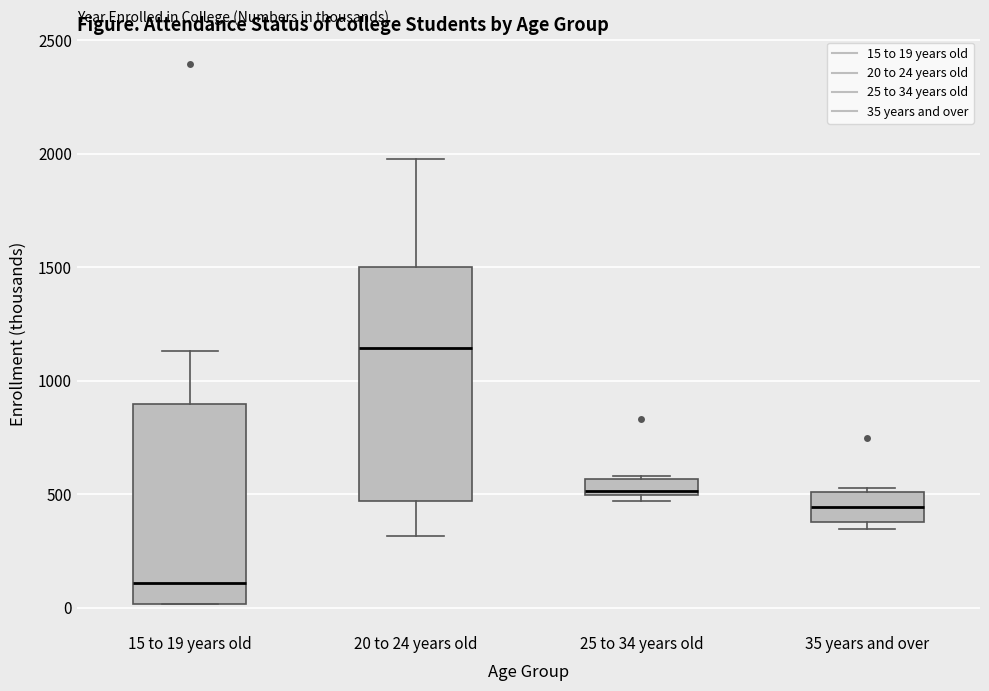

Which box is the tallest, from its lower edge to its upper edge?

20 to 24 years old